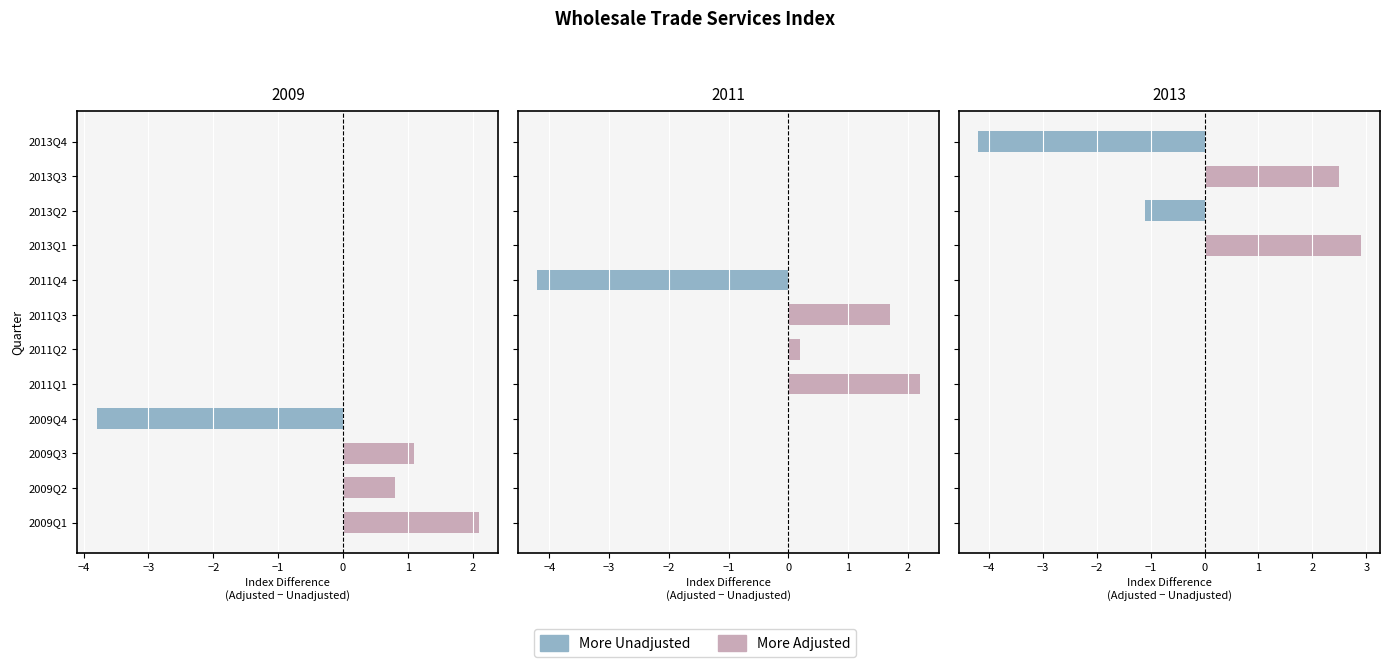

How many categories are shown in the chart?

4